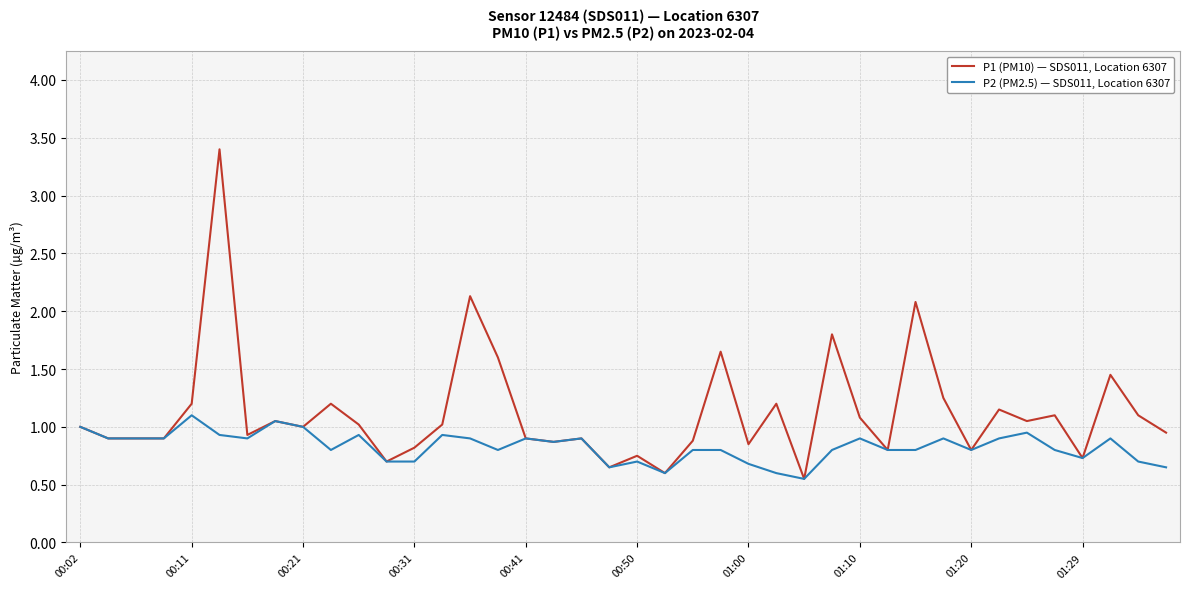

Which series has the largest range (max minus min)?

P1 (PM10) — SDS011, Location 6307